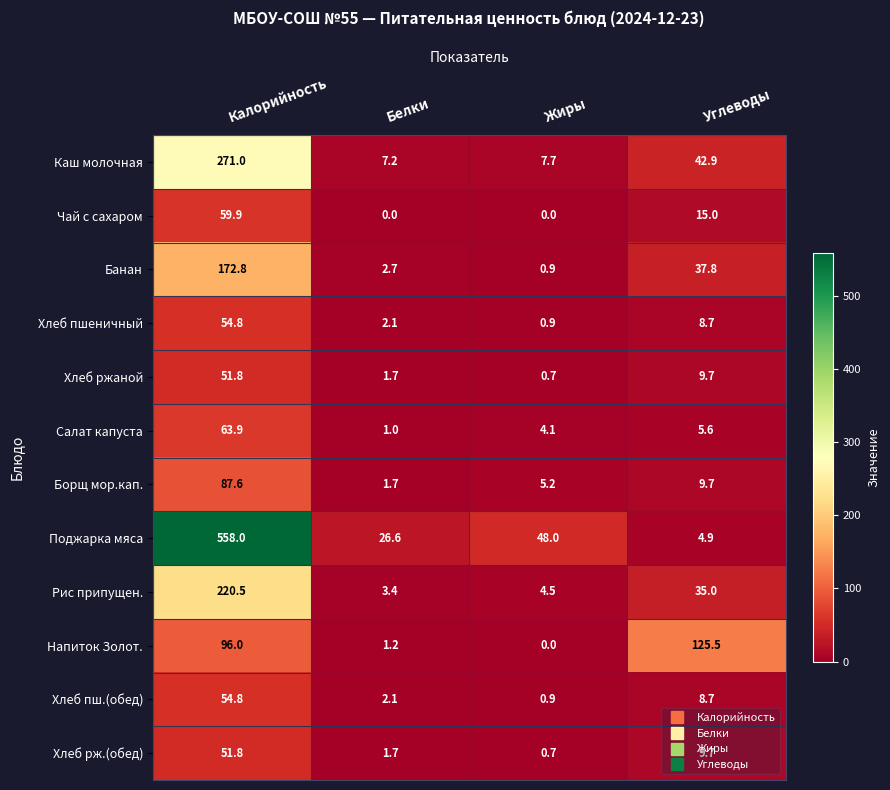

What is the difference between the highest and lowest values at Белки?

26.6